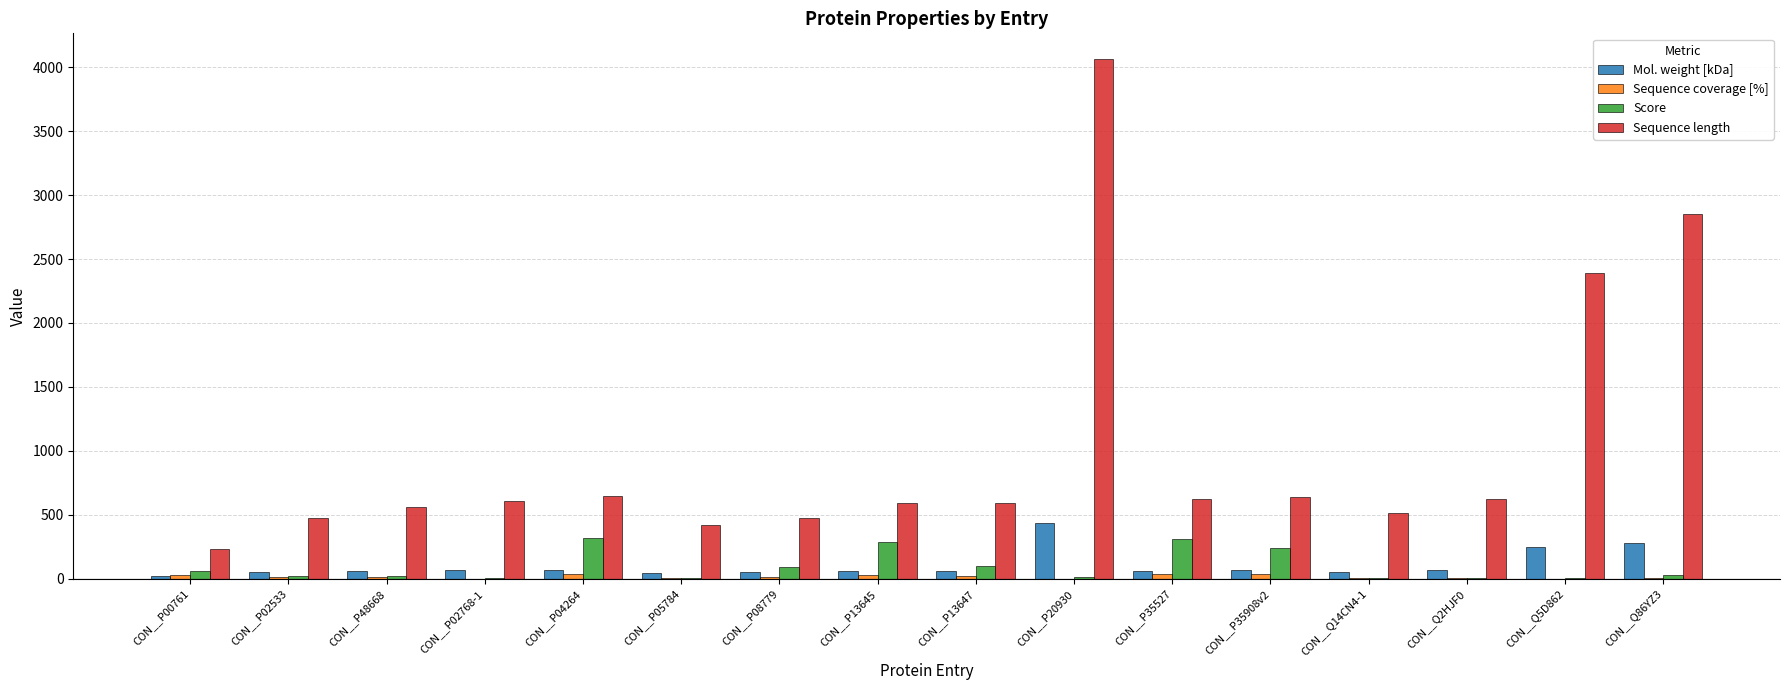

How many data points does each series have?

16